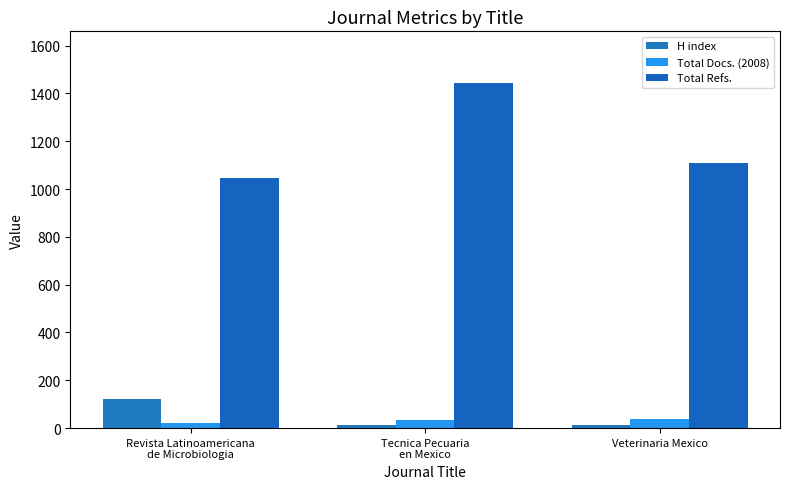

Reading right to left, what are all the values shown in this chart?

H index: Veterinaria Mexico=14	Tecnica Pecuaria
en Mexico=12	Revista Latinoamericana
de Microbiologia=120
Total Docs. (2008): Veterinaria Mexico=38	Tecnica Pecuaria
en Mexico=33	Revista Latinoamericana
de Microbiologia=23
Total Refs.: Veterinaria Mexico=1109	Tecnica Pecuaria
en Mexico=1443	Revista Latinoamericana
de Microbiologia=1047